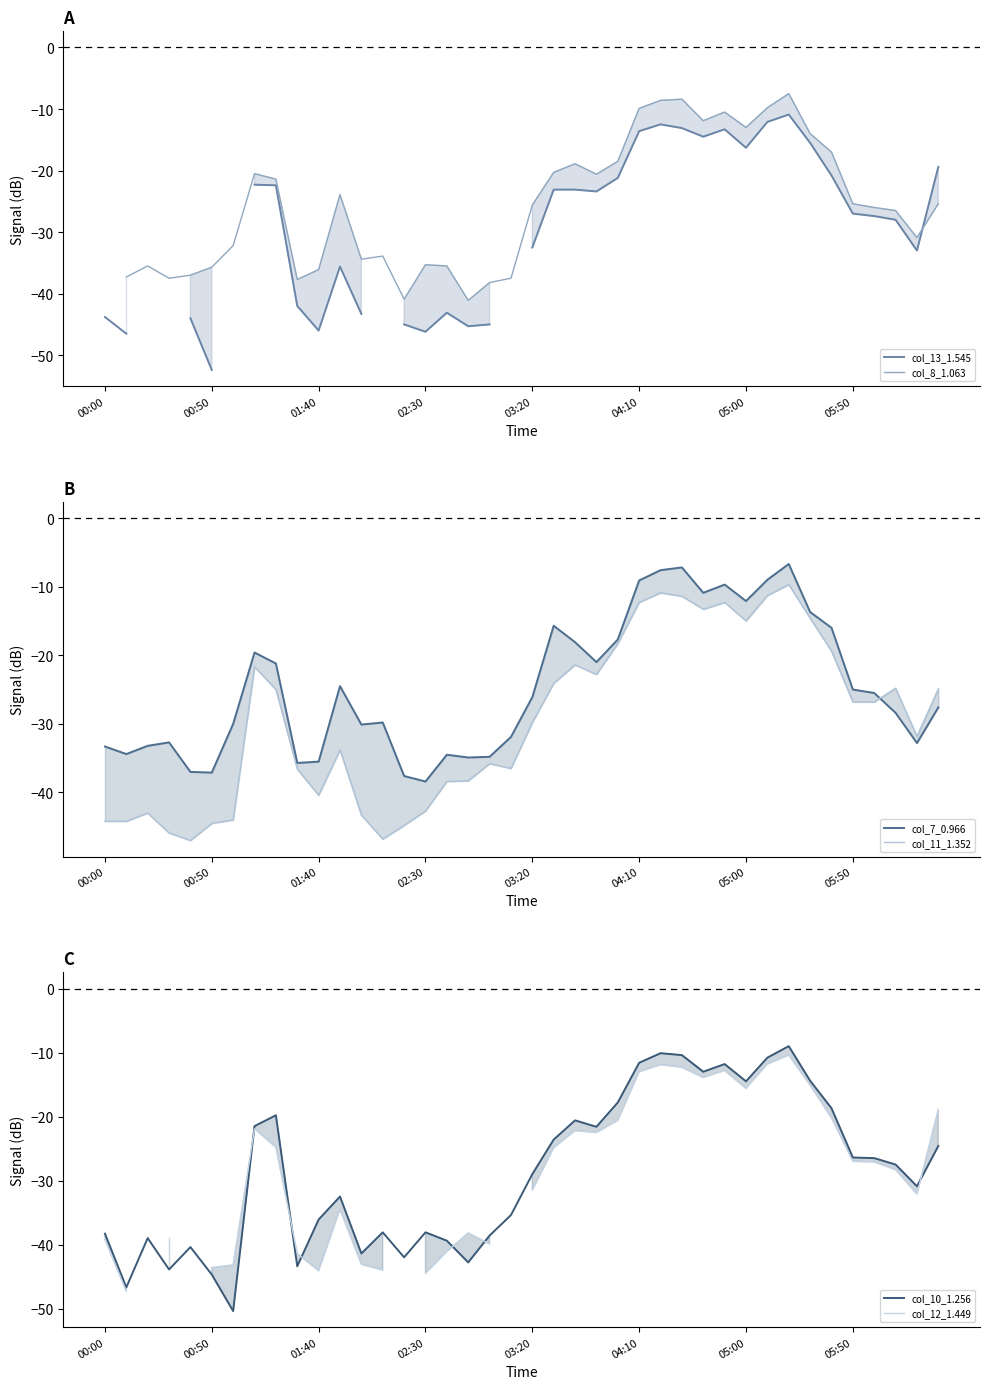

How many interior local valleys does the col_12_1.449 series have?

5